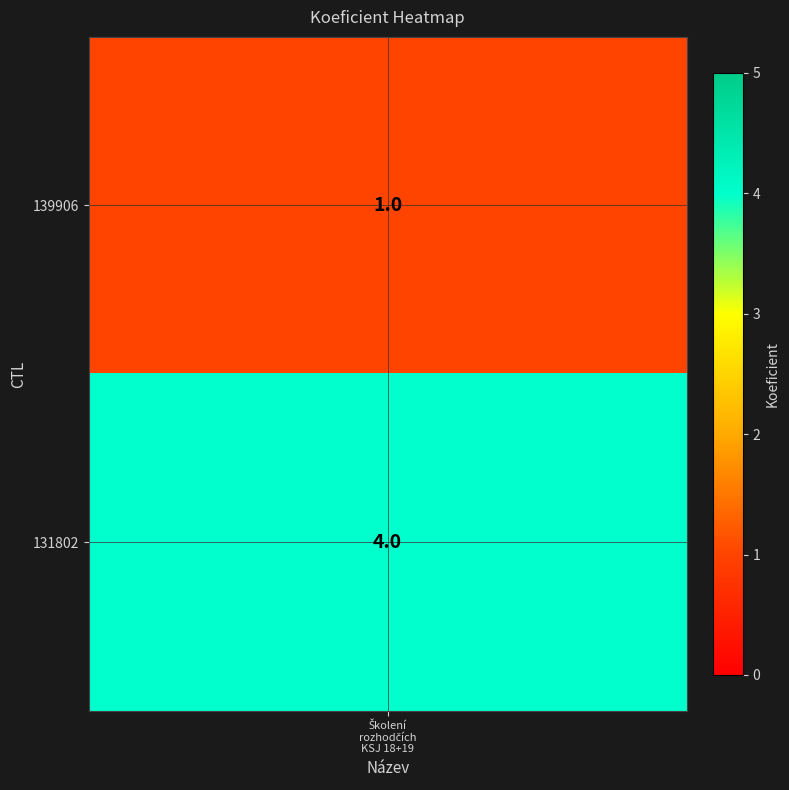

Between 139906 and 131802, which is larger?

131802